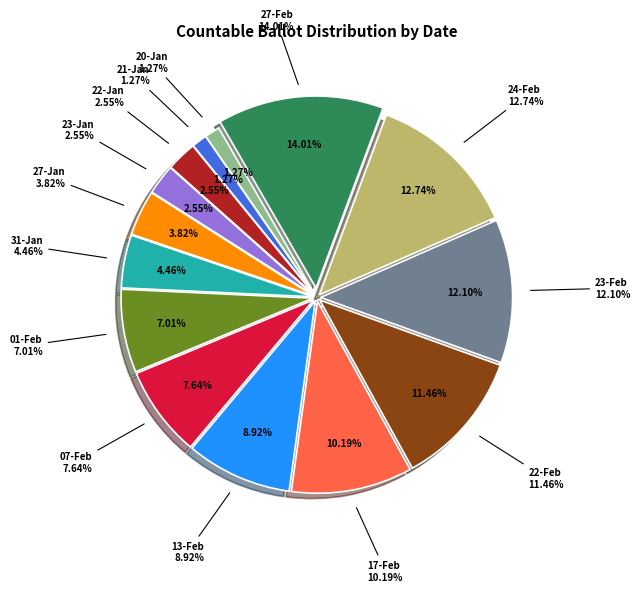

Count the number of slices in the pie.

14